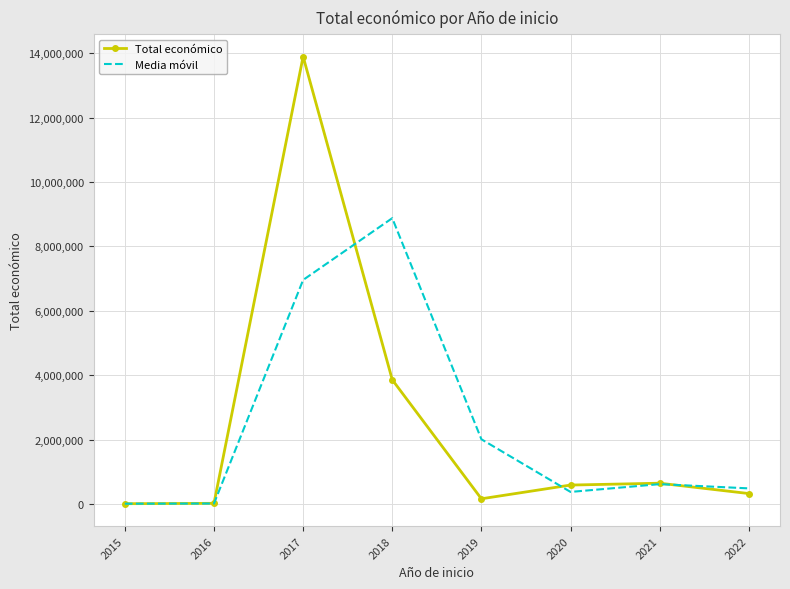

What is the difference between the second highest and minimum values in the Total económico series?

3847739.0